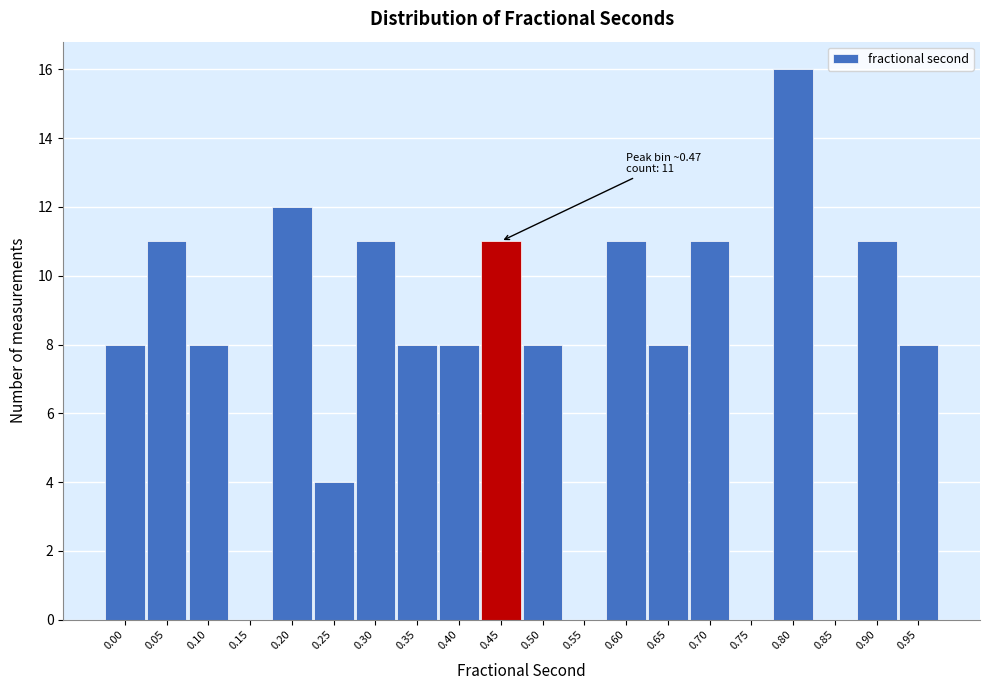

Reading left to right, what are all the values shown in this chart?

0.00=8	0.05=11	0.10=8	0.15=0	0.20=12	0.25=4	0.30=11	0.35=8	0.40=8	0.45=11	0.50=8	0.55=0	0.60=11	0.65=8	0.70=11	0.75=0	0.80=16	0.85=0	0.90=11	0.95=8